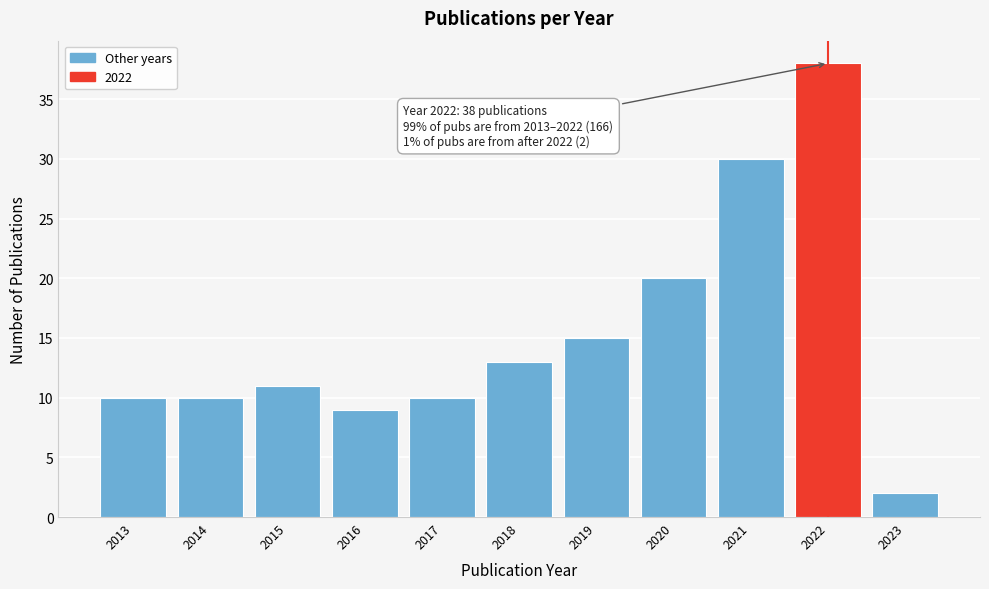

Reading left to right, transcribe all the data shown in this chart.

2013=10	2014=10	2015=11	2016=9	2017=10	2018=13	2019=15	2020=20	2021=30	2022=38	2023=2